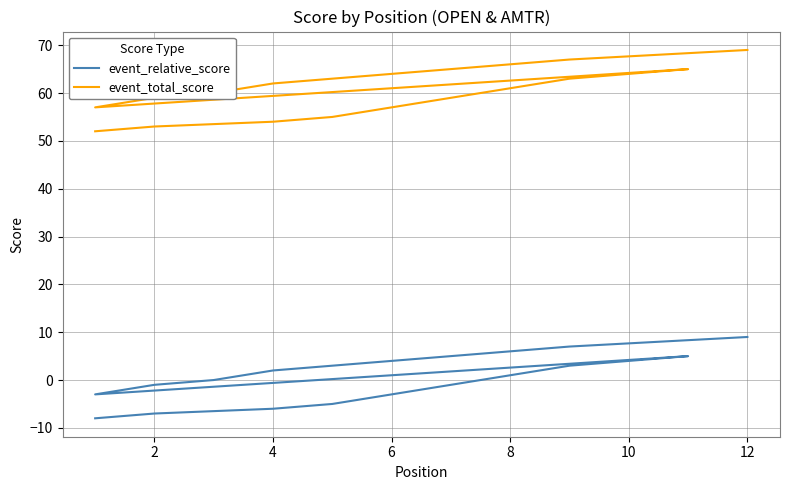

List the series in order of their overall mean, highest first.

event_total_score, event_relative_score